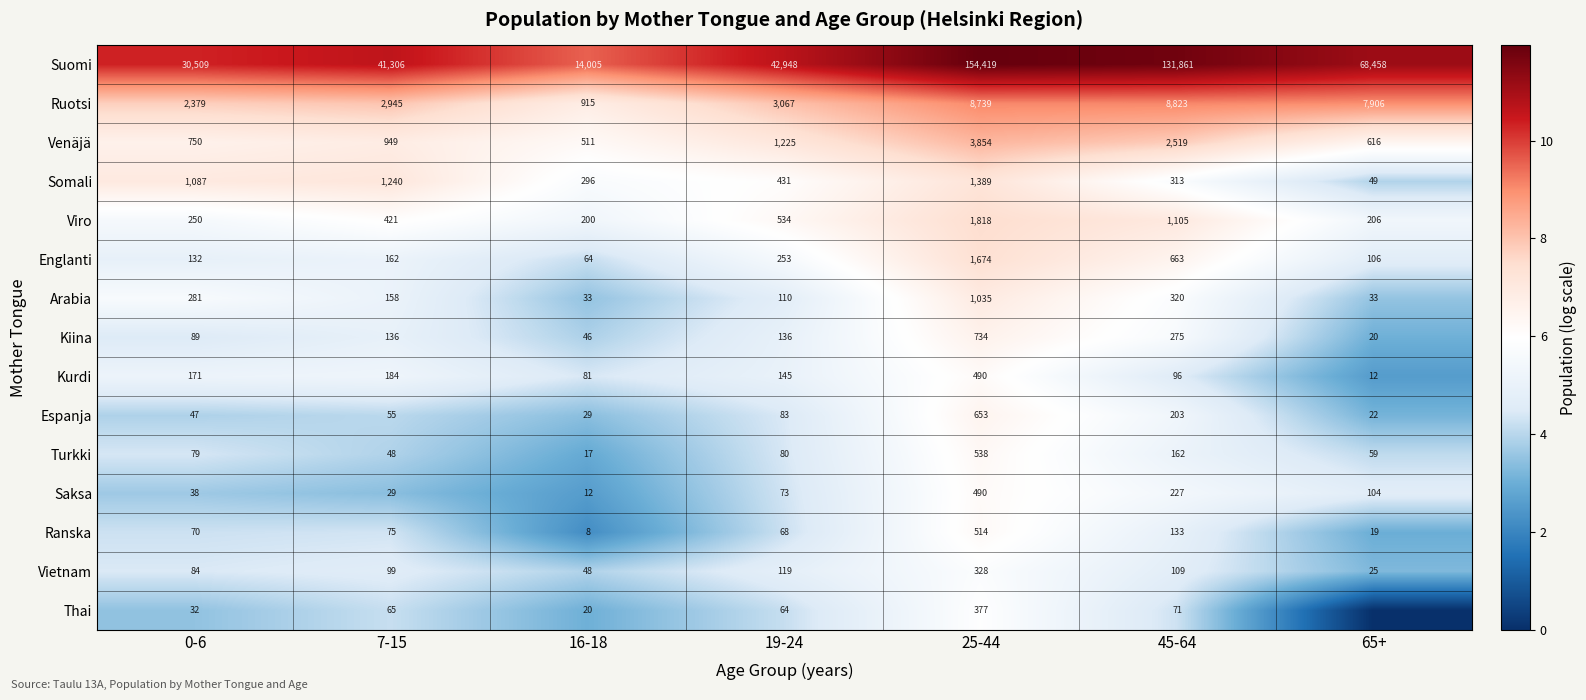

What is the approximate value of Espanja at 16-18?

29